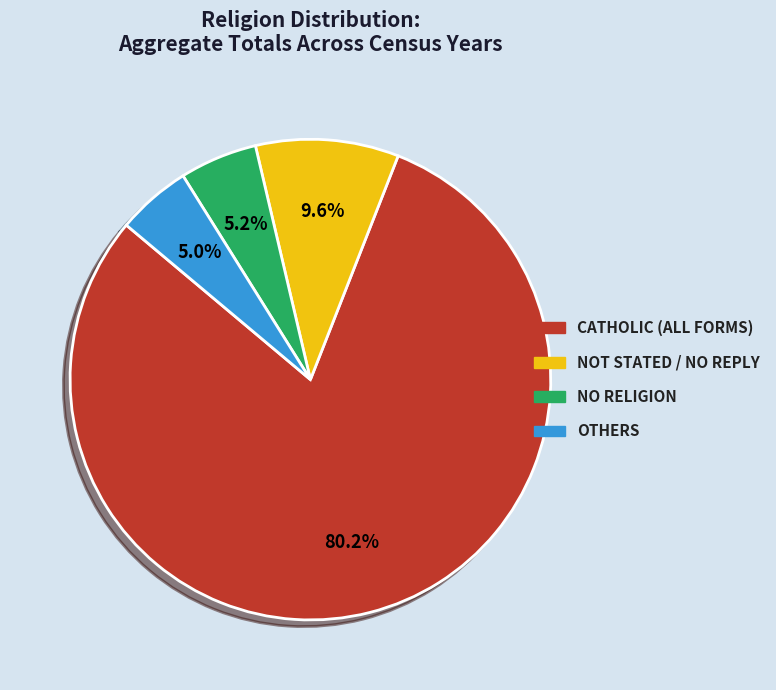

What is the largest slice in the pie chart?

CATHOLIC (ALL FORMS)